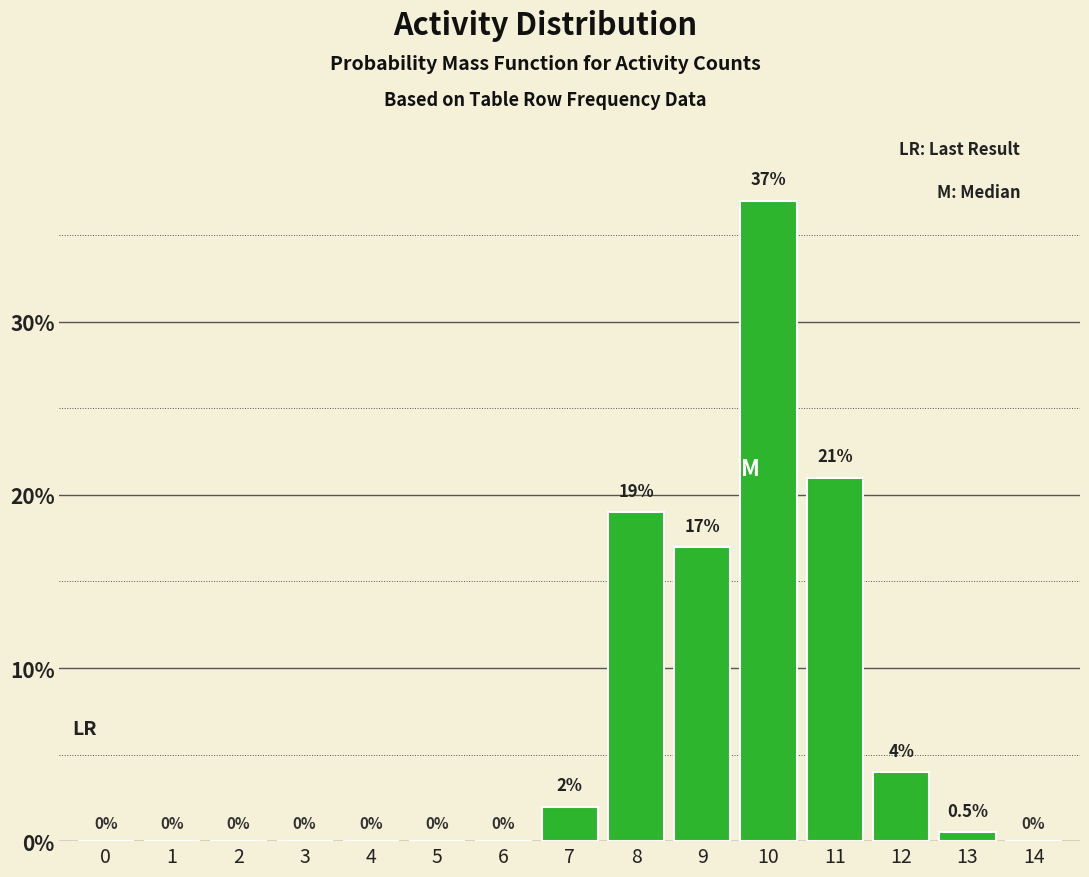

Reading right to left, extract all data points from this chart.

14=0.0	13=0.5	12=4.0	11=21.0	10=37.0	9=17.0	8=19.0	7=2.0	6=0.0	5=0.0	4=0.0	3=0.0	2=0.0	1=0.0	0=0.0